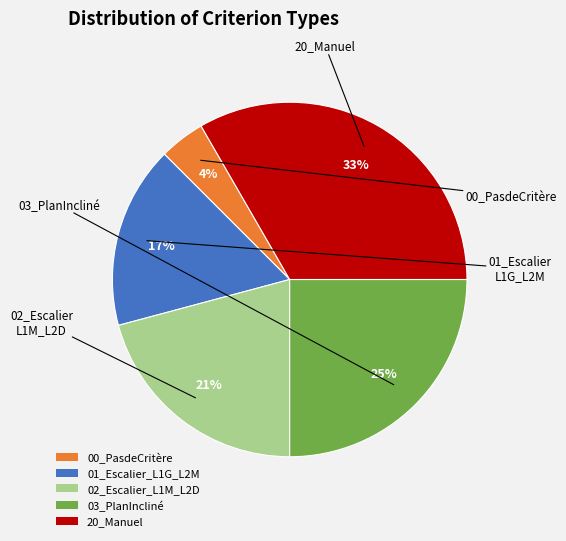

Does 20_Manuel account for over 50% of the chart?

No